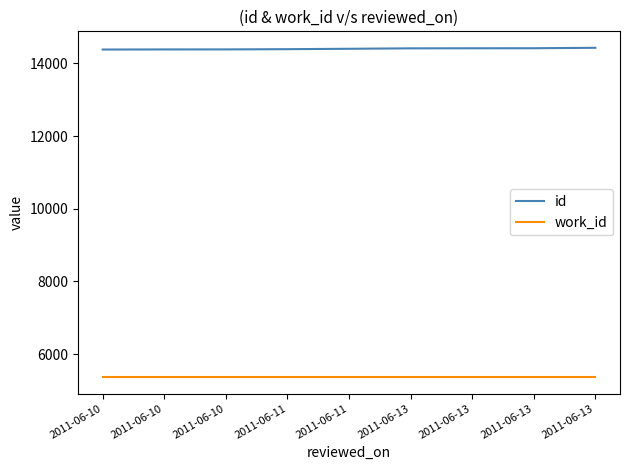

What are all the series names shown in the legend?

id, work_id